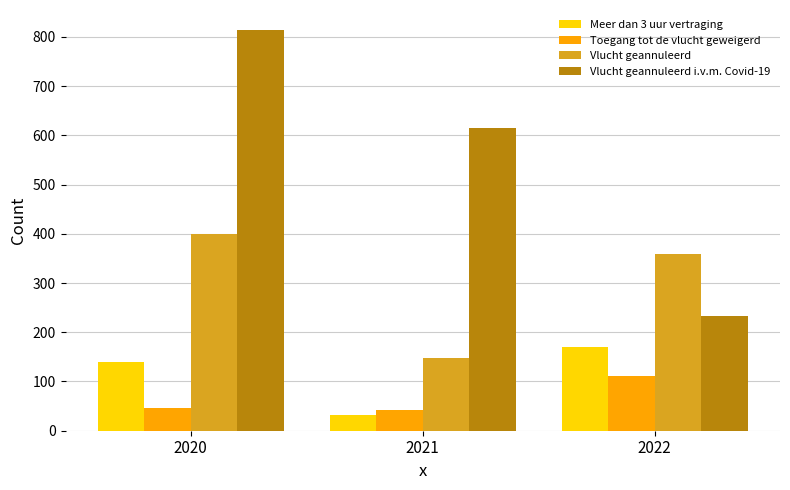

At 2020, list the series in order from largest to smallest.

Vlucht geannuleerd i.v.m. Covid-19, Vlucht geannuleerd, Meer dan 3 uur vertraging, Toegang tot de vlucht geweigerd